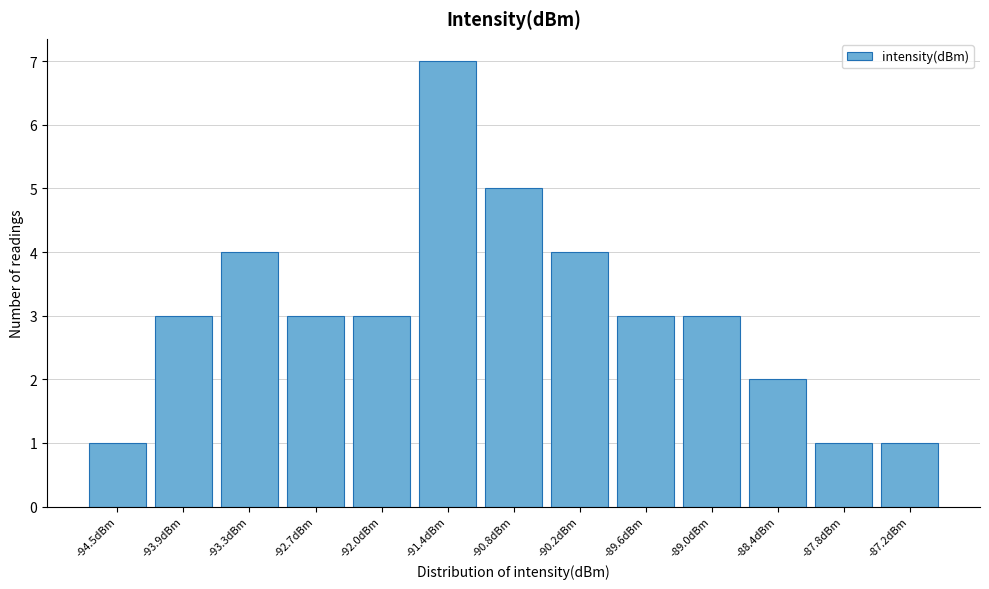

Reading left to right, what are all the values shown in this chart?

-94.5dBm=1	-93.9dBm=3	-93.3dBm=4	-92.7dBm=3	-92.0dBm=3	-91.4dBm=7	-90.8dBm=5	-90.2dBm=4	-89.6dBm=3	-89.0dBm=3	-88.4dBm=2	-87.8dBm=1	-87.2dBm=1